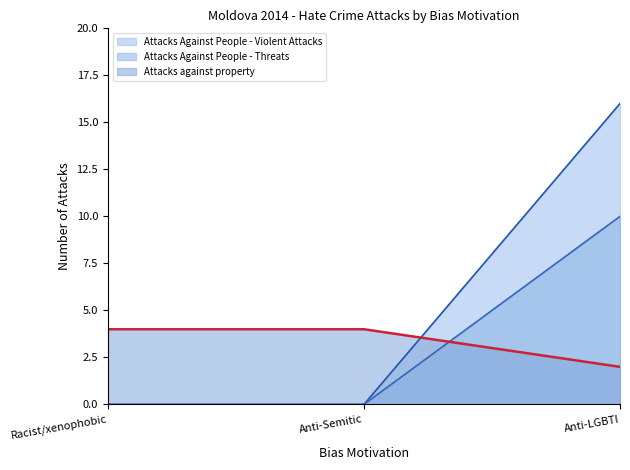

What is the difference between the maximum and minimum values in the Attacks Against People - Violent Attacks (line) series?

16